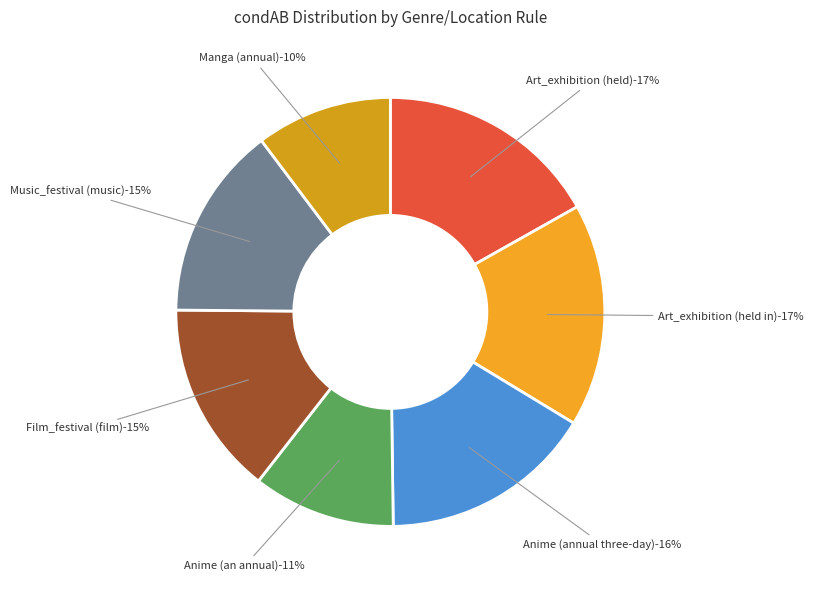

Combined, do Art_exhibition (held) and Anime (annual three-day) account for over 50%?

No